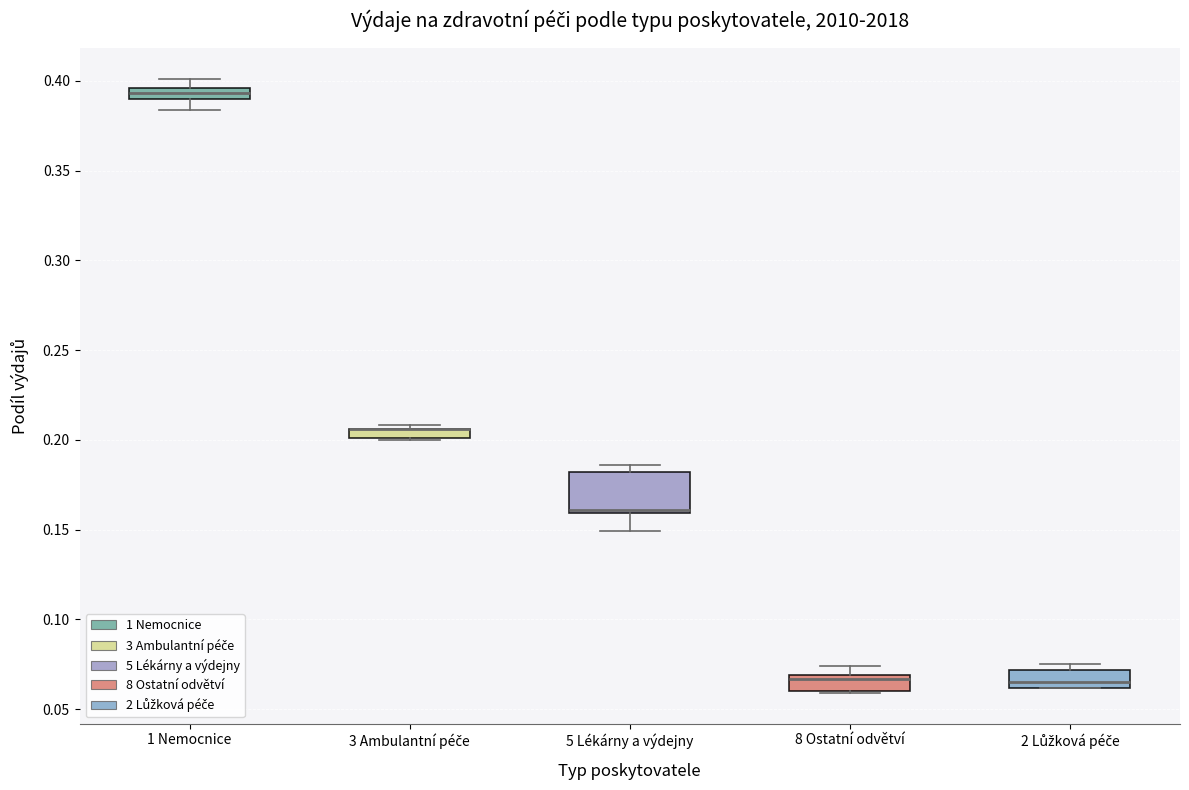

Where is the upper edge of the box for 3 Ambulantní péče on the y-axis? The values are not printed on the chart, so give them approximately, as read against the axis.

0.205